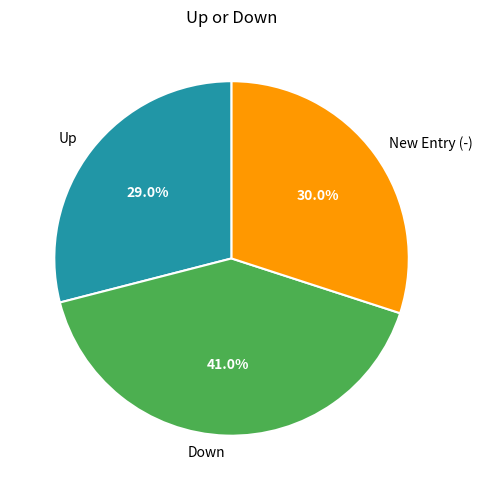

What is the largest slice in the pie chart?

Down